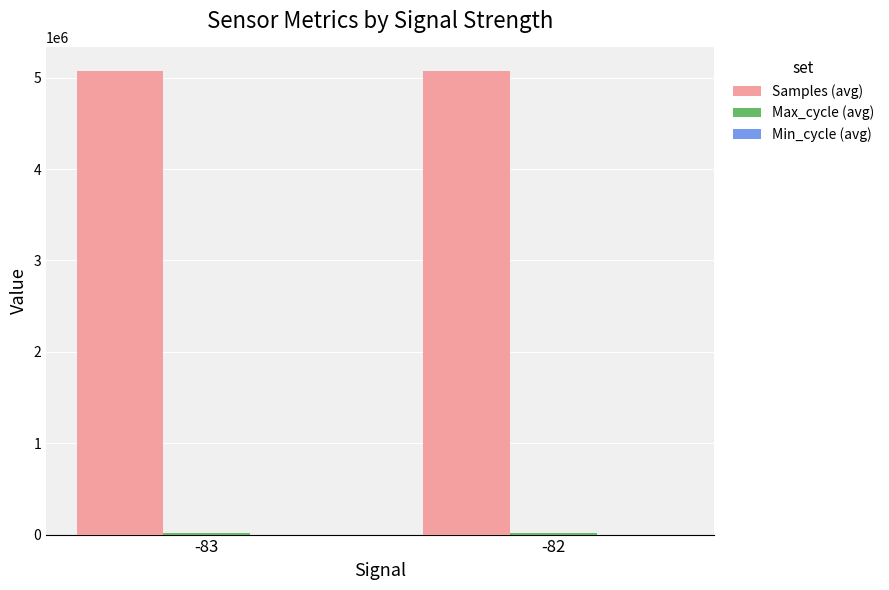

What is the maximum value shown in the chart?

5077607